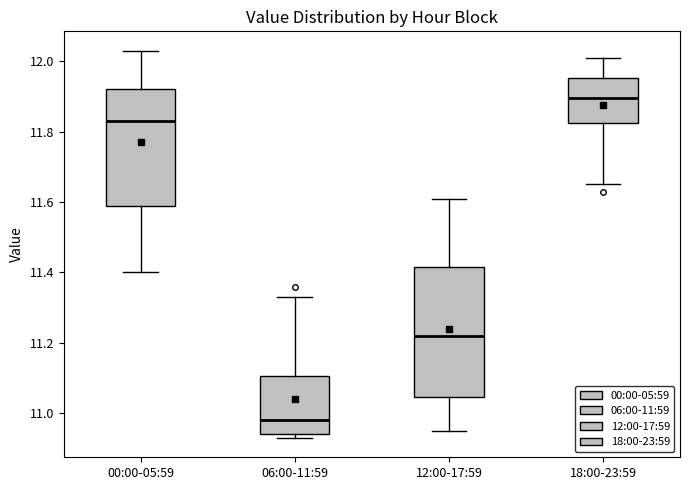

Reading left to right, transcribe this box plot: for each box, give where its median line is, the range the box spans, and where its two whiskers end, as read against the y-axis. The values are not printed on the chart, so give them approximately, as read against the axis.

00:00-05:59: median 11.84, box 11.60 to 11.92, whiskers 11.40 to 12.04
06:00-11:59: median 10.98, box 10.94 to 11.10, whiskers 10.94 (just below the box's lower edge) to 11.34
12:00-17:59: median 11.22, box 11.04 to 11.42, whiskers 10.96 to 11.62
18:00-23:59: median 11.90, box 11.82 to 11.96, whiskers 11.66 to 12.02